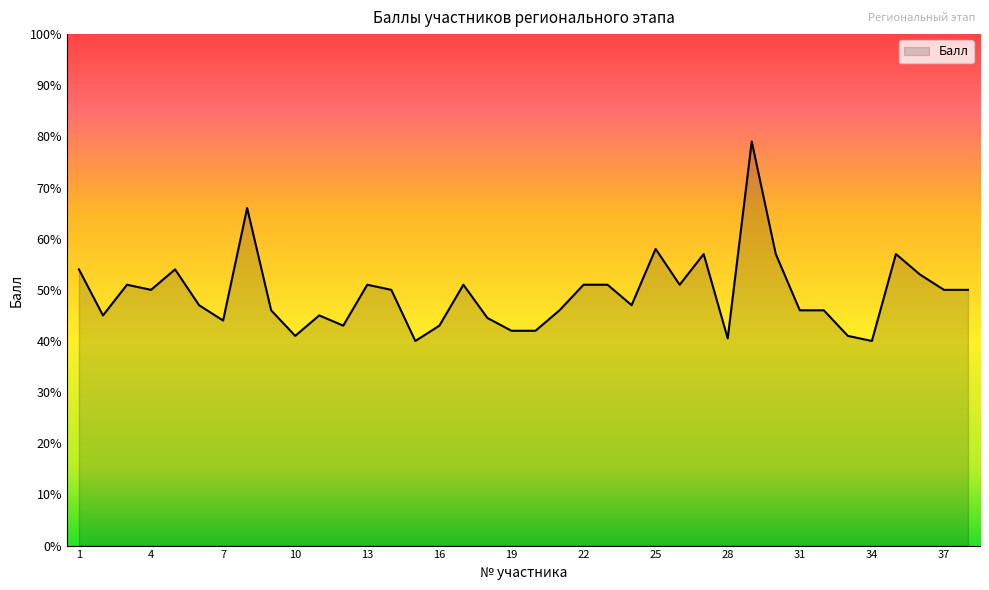

What is the difference between the maximum and minimum values?

39.0